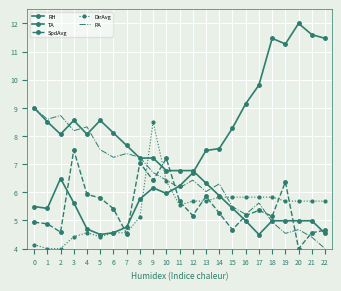

Reading left to right, extract all data points from this chart.

RH: 0=5.5	1=5.4	2=6.5	3=5.6	4=4.7	5=4.5	6=4.6	7=4.8	8=5.8	9=6.2	10=6.0	11=6.2	12=6.7	13=7.5	14=7.6	15=8.3	16=9.1	17=9.8	18=11.5	19=11.3	20=12.0	21=11.6	22=11.5
TA: 0=9.0	1=8.5	2=8.1	3=8.6	4=8.1	5=8.6	6=8.1	7=7.7	8=7.2	9=7.2	10=6.8	11=6.8	12=6.8	13=6.3	14=5.9	15=5.4	16=5.0	17=4.5	18=5.0	19=5.0	20=5.0	21=5.0	22=4.5
SpdAvg: 0=4.9	1=4.9	2=4.6	3=7.5	4=5.9	5=5.8	6=5.4	7=4.5	8=7.0	9=6.4	10=7.2	11=5.7	12=5.2	13=5.9	14=5.3	15=4.7	16=5.2	17=5.4	18=5.1	19=6.4	20=4.0	21=4.6	22=4.7
DirAvg: 0=4.1	1=4.0	2=4.0	3=4.4	4=4.6	5=4.4	6=4.6	7=4.6	8=5.1	9=8.5	10=6.4	11=5.5	12=5.7	13=5.7	14=5.8	15=5.8	16=5.8	17=5.8	18=5.8	19=5.7	20=5.7	21=5.7	22=5.7
PA: 0=9.0	1=8.6	2=8.7	3=8.2	4=8.3	5=7.5	6=7.2	7=7.4	8=7.2	9=6.7	10=6.4	11=6.2	12=6.4	13=6.0	14=6.3	15=5.5	16=5.2	17=5.6	18=4.9	19=4.5	20=4.7	21=4.4	22=4.0